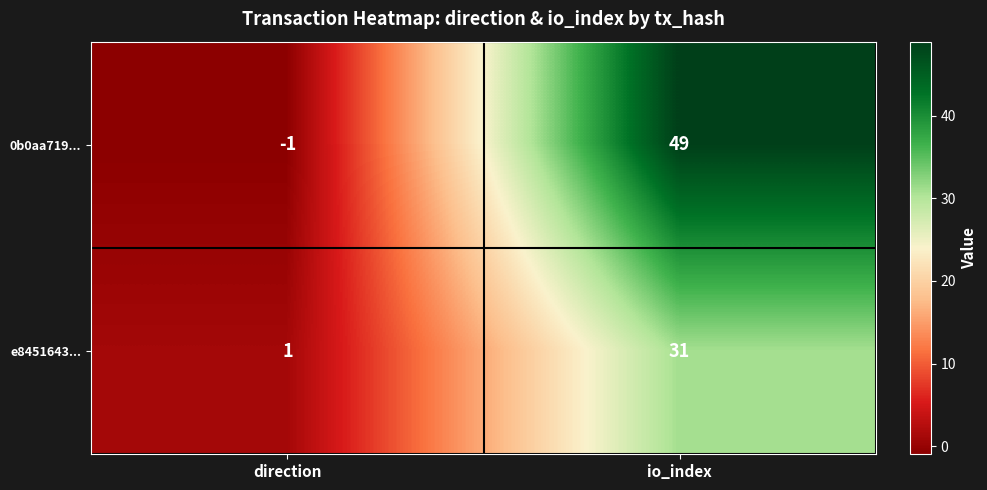

Reading right to left, extract all data points from this chart.

0b0aa719...: 49	-1
e8451643...: 31	1